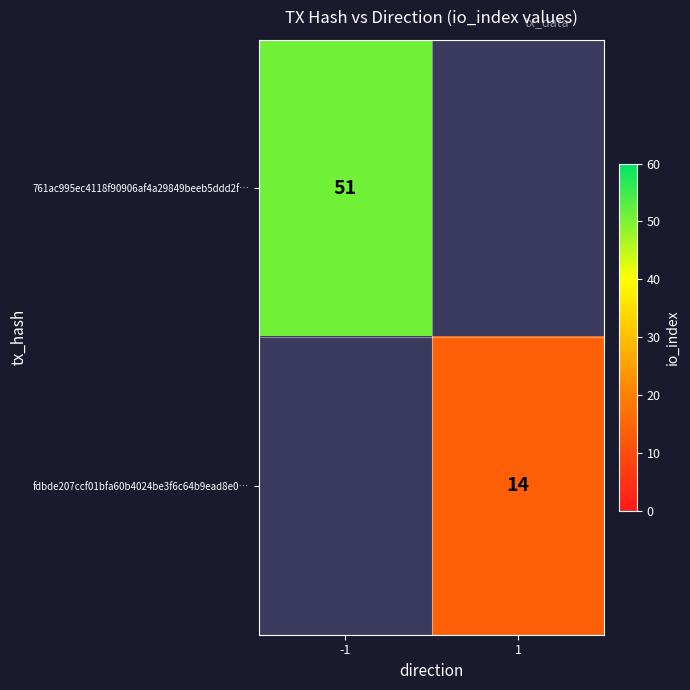

Is the value of 761ac995ec4118f90906af4a29849beeb5ddd2f… at -1 greater than the value of fdbde207ccf01bfa60b4024be3f6c64b9ead8e0… at 1?

Yes